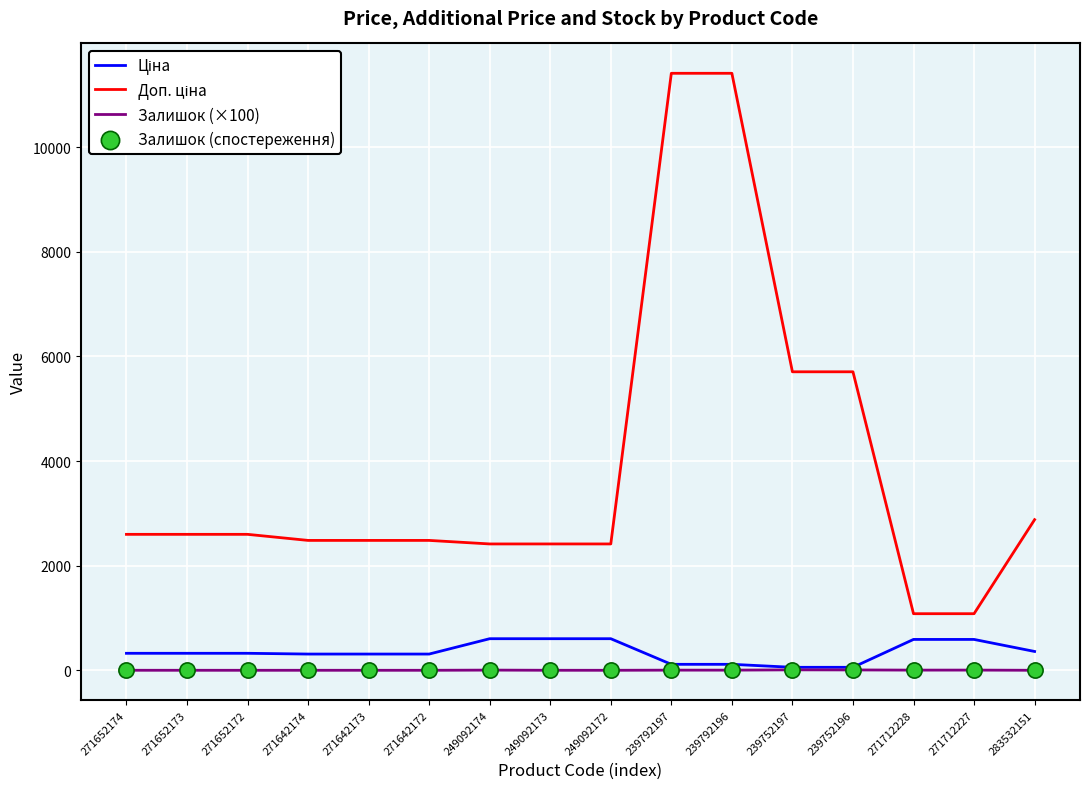

Is it true that Залишок (×100) equals 3.7 at 271712227?

True